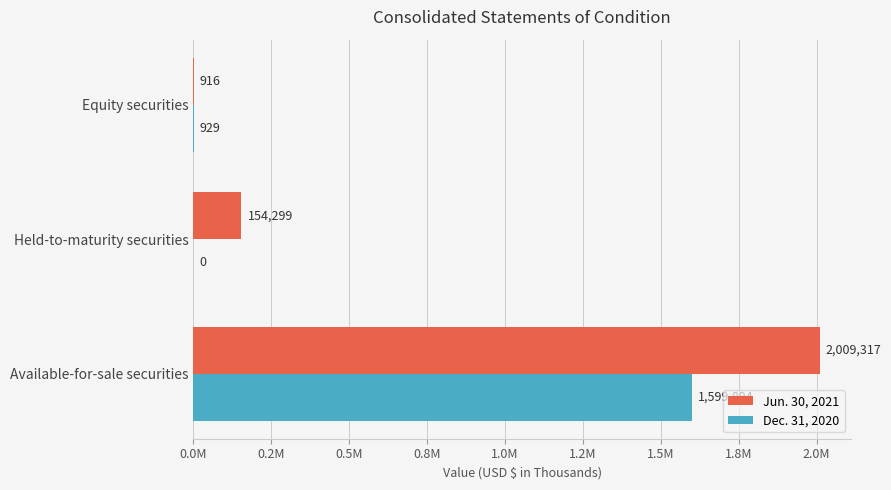

What are all the series names shown in the legend?

Jun. 30, 2021, Dec. 31, 2020